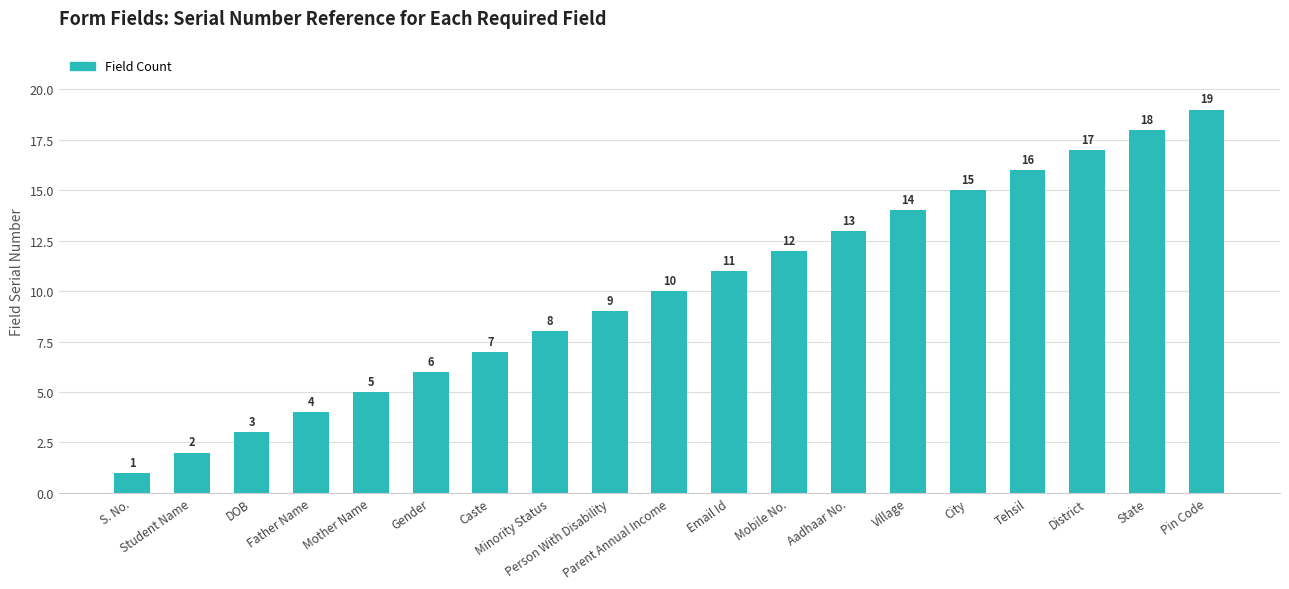

What is the smallest value displayed?

1